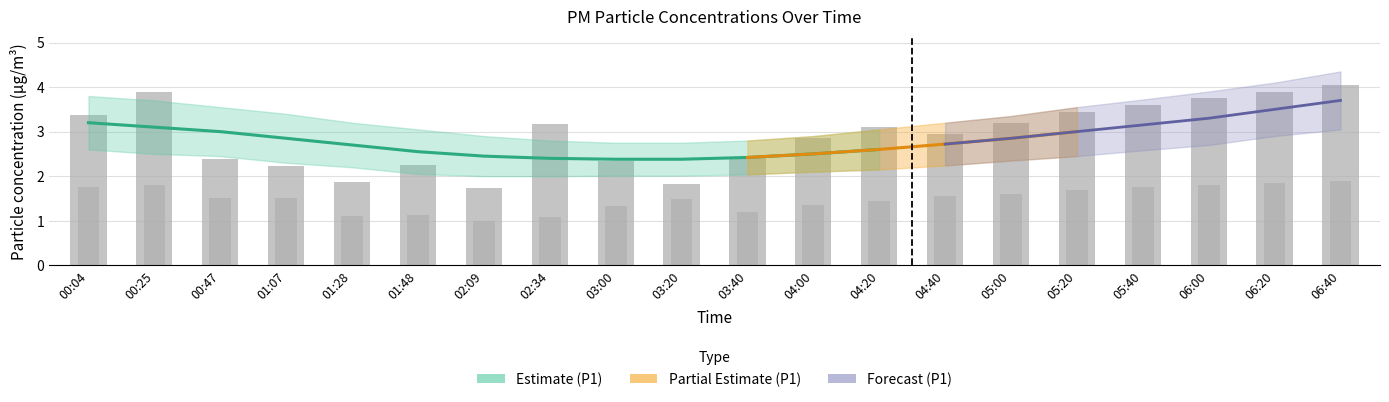

What is the difference between the maximum and minimum values in the P2 series?

0.9